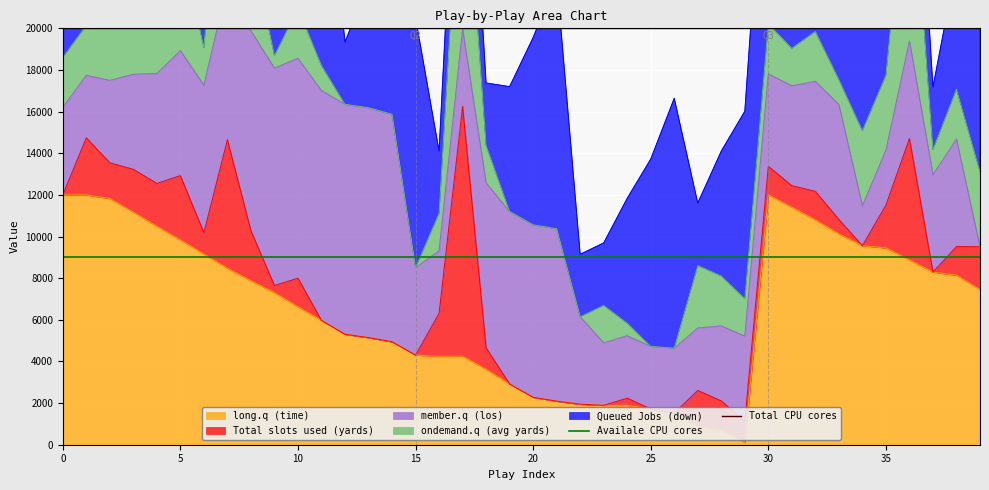

What is the highest value of the long.q (time) series?

12000.0